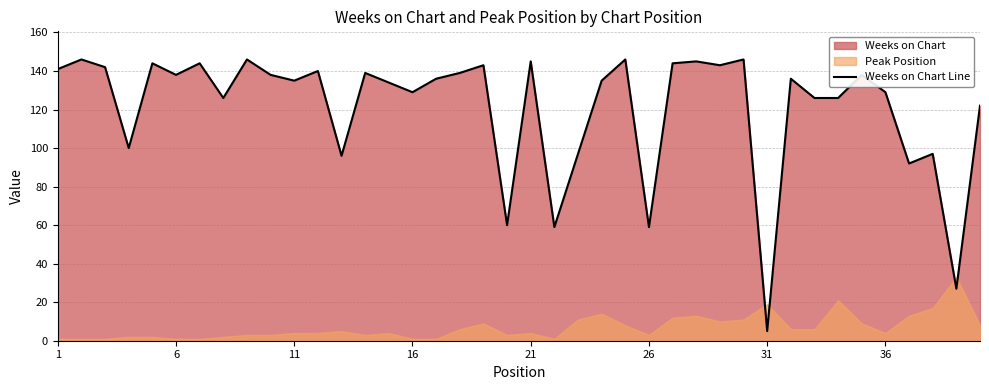

Reading left to right, extract all data points from this chart.

141	146	142	100	144	138	144	126	146	138	135	140	96	139	134	129	136	139	143	60	145	59	97	135	146	59	144	145	143	146	5	136	126	126	138	129	92	97	27	122